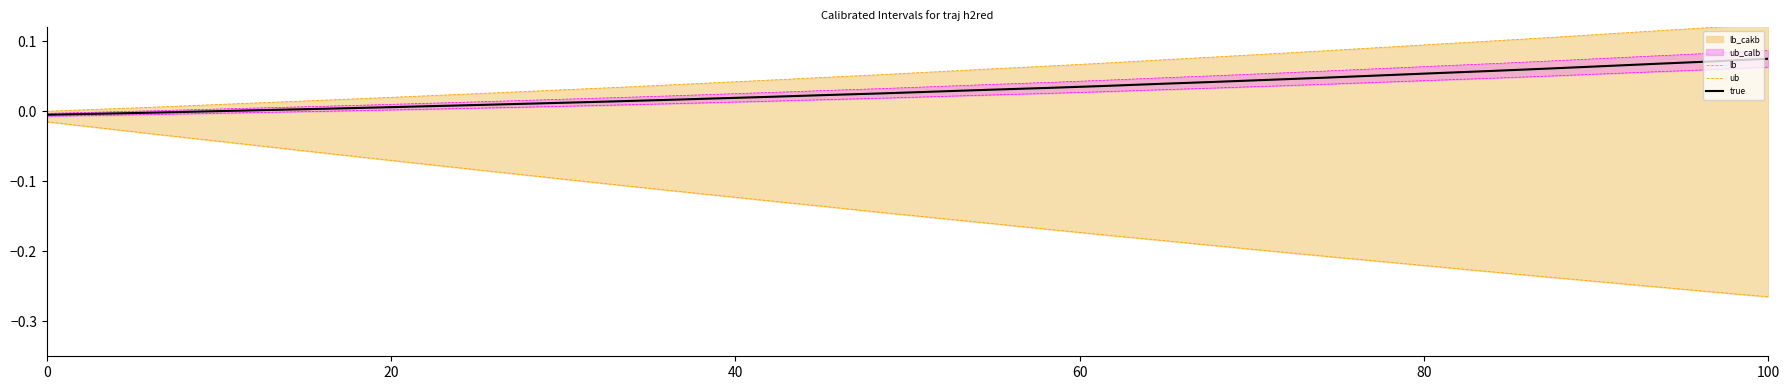

True or false: true has a value of 0.0 at 100.

False